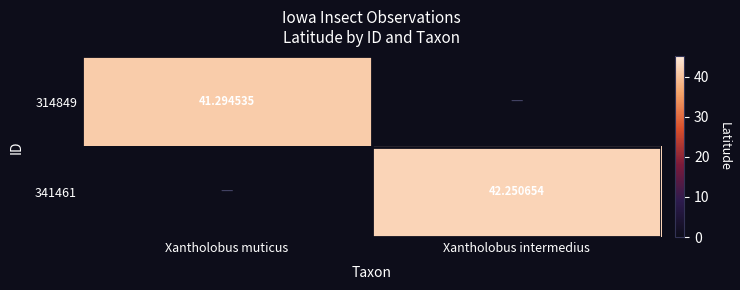

Is the value of 314849 at Xantholobus muticus greater than the value of 341461 at Xantholobus intermedius?

No